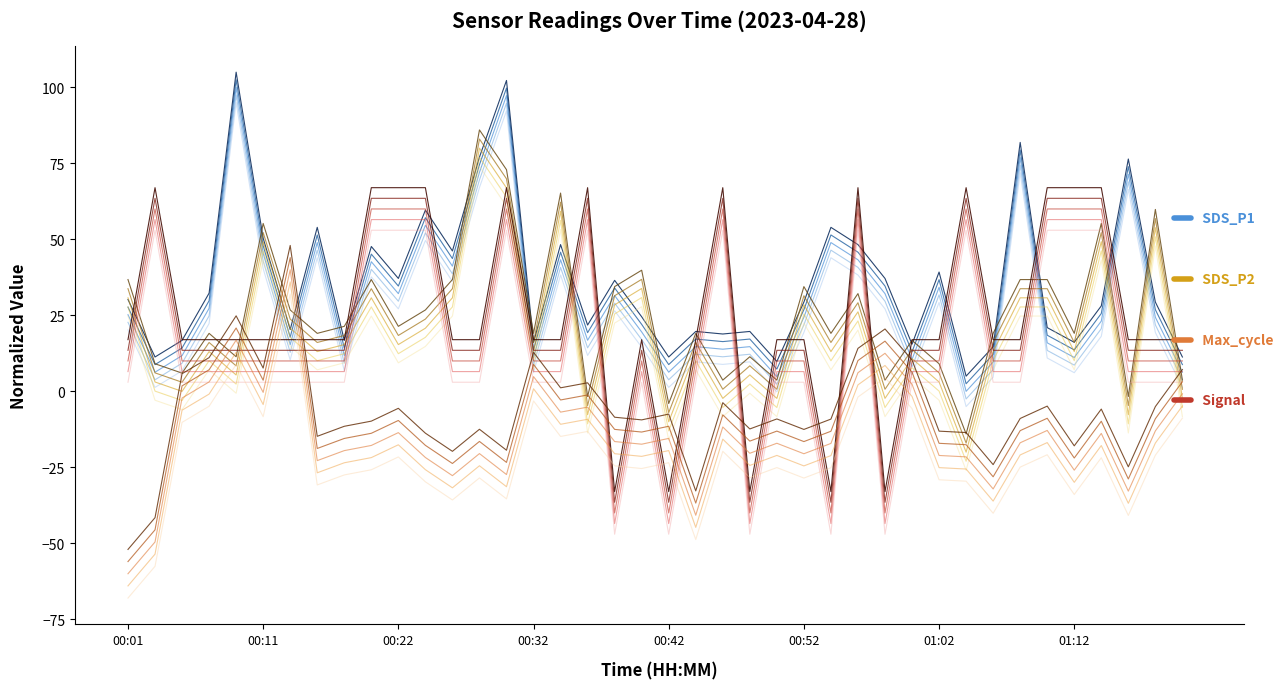

The value of Max_cycle at 23 is -20.4. True or false?

True